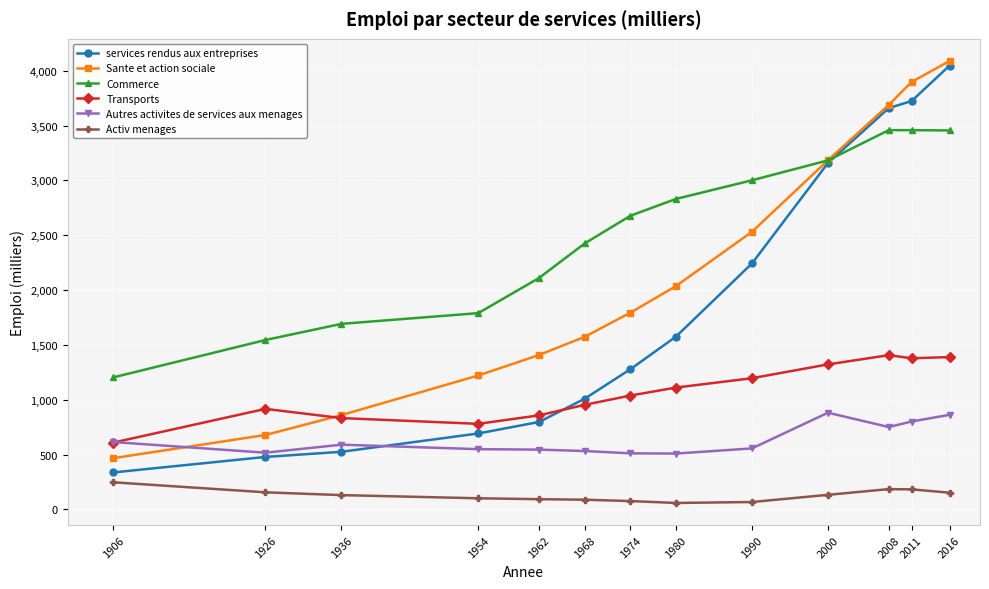

How many data points in Activ menages are less than 130?

6